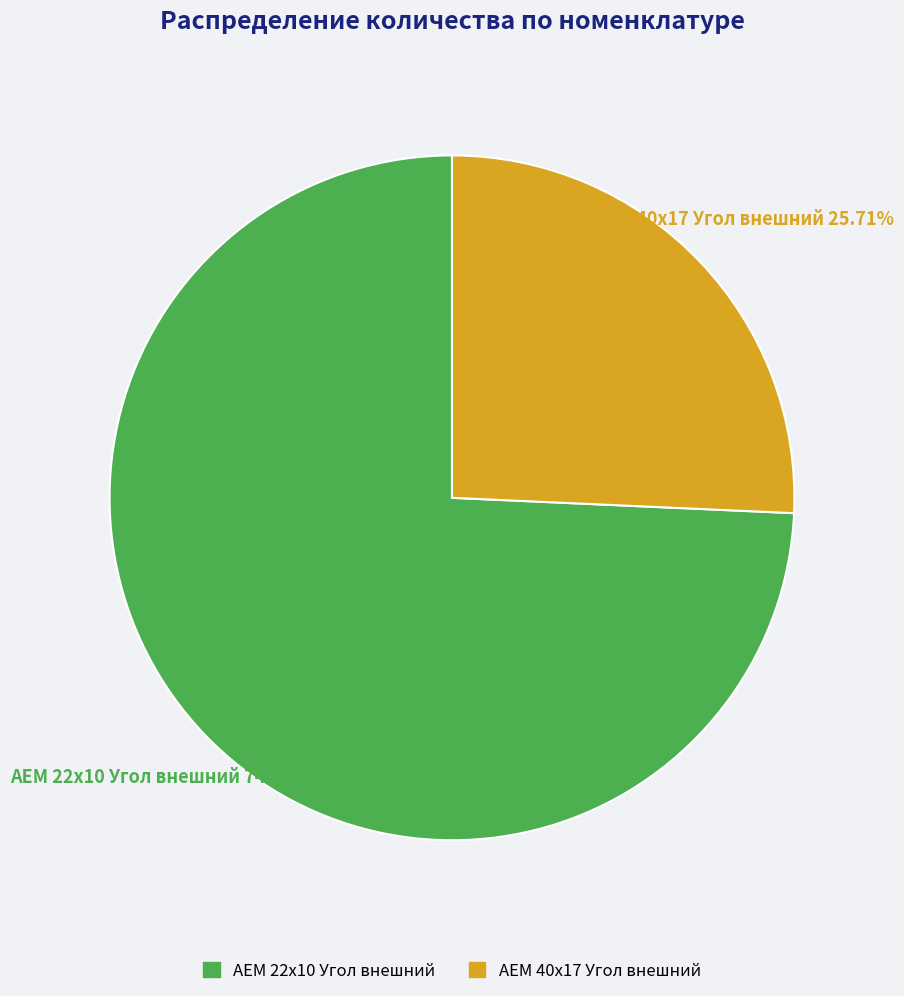

Count the number of slices in the pie.

2